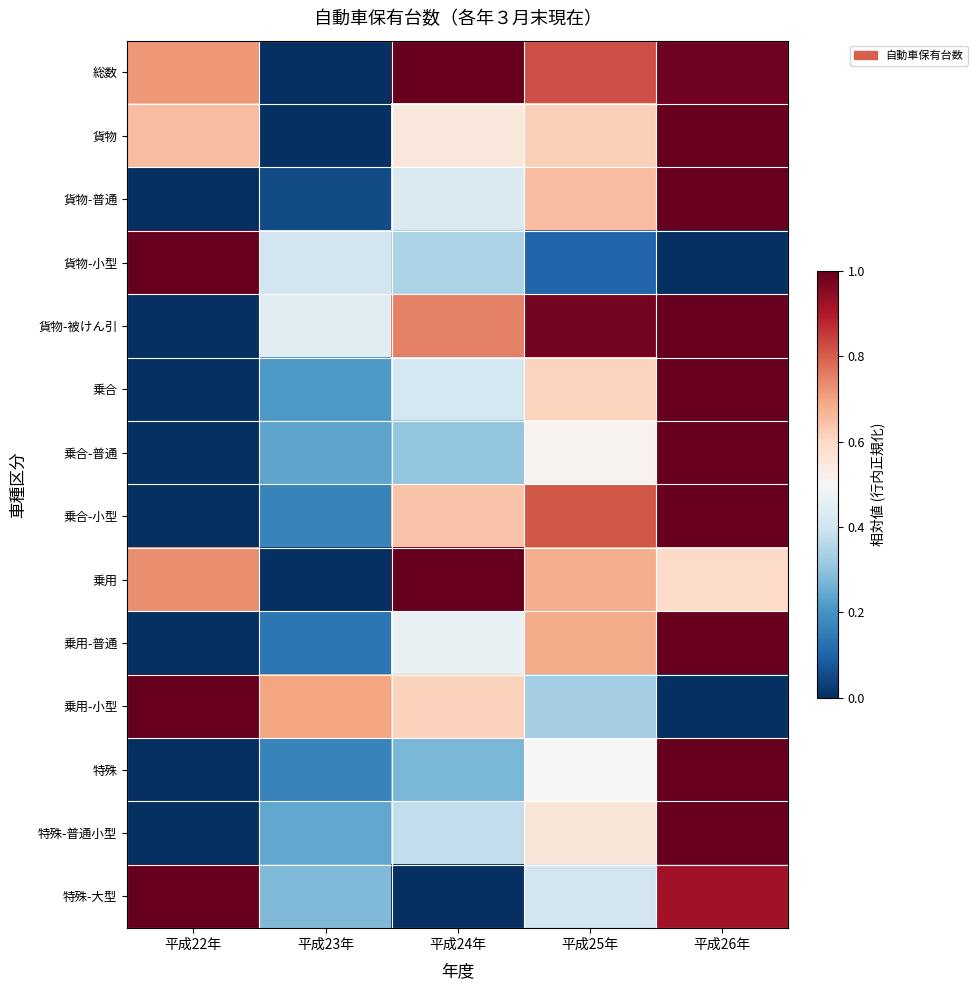

Which has a higher value, 平成22年 or 平成23年?

平成22年